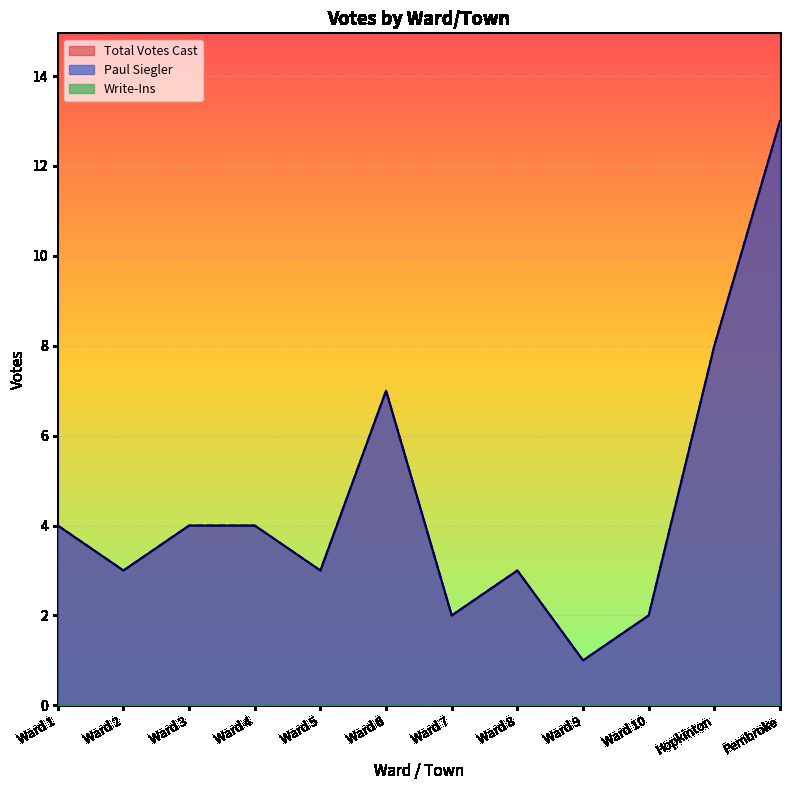

What is the lowest value of the Paul Siegler series?

1